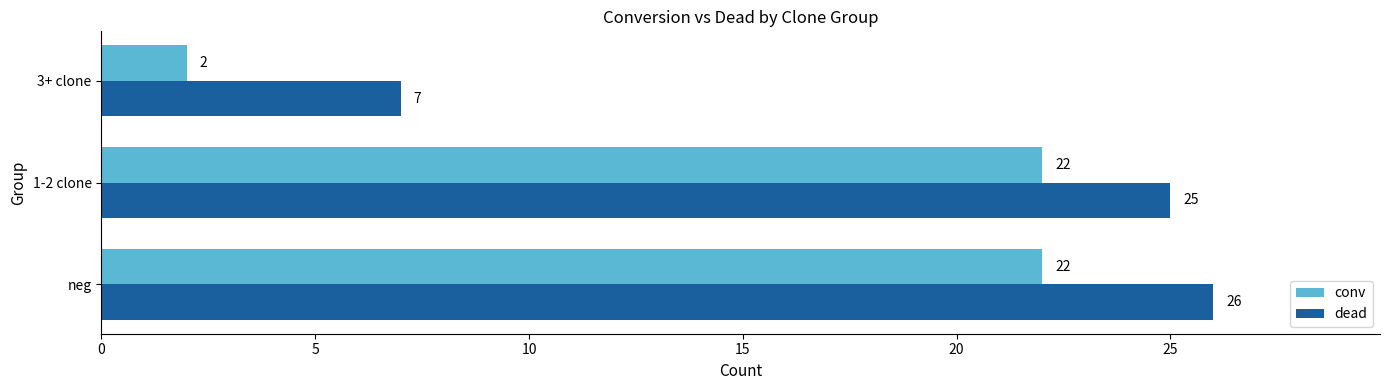

What is the maximum value shown in the chart?

26